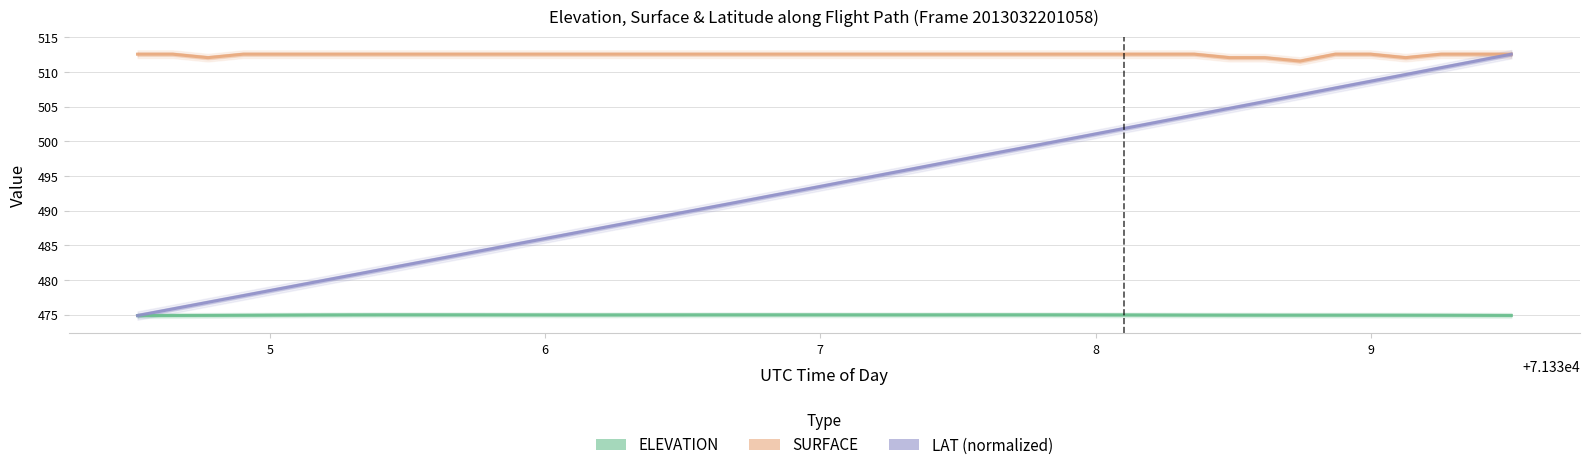

At how many categories does at least one series exceed 495?

40